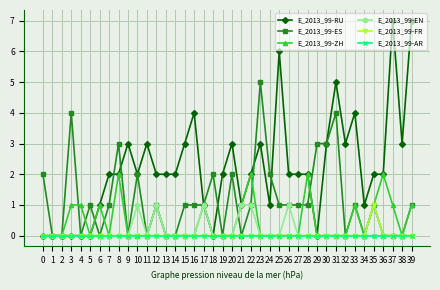

What is the spread (max minus min) of values at 23?

5